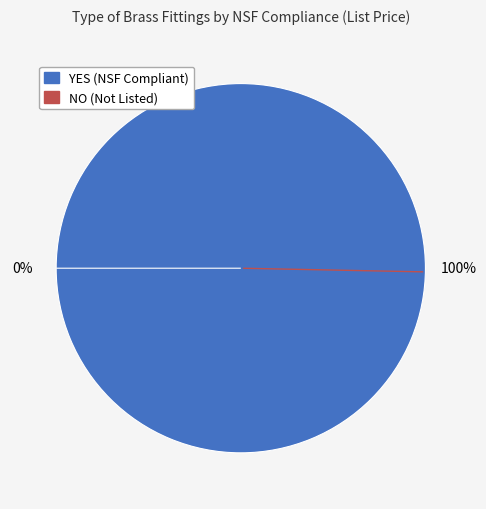

The SAB4-3 slice represents 4% of the pie. True or false?

True